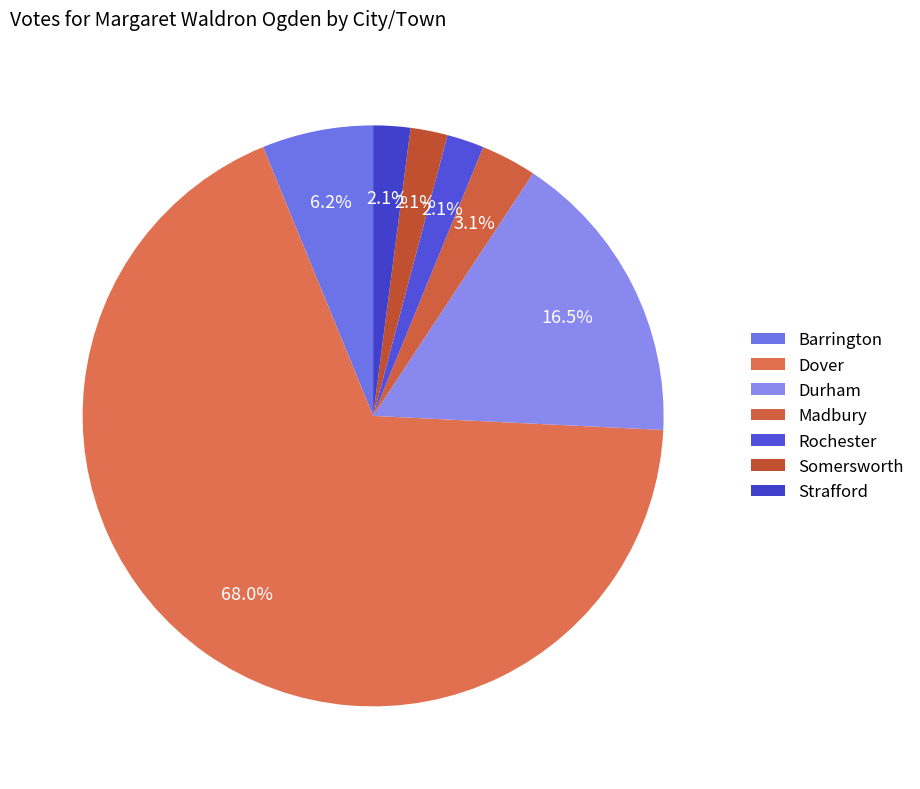

Count the number of slices in the pie.

7